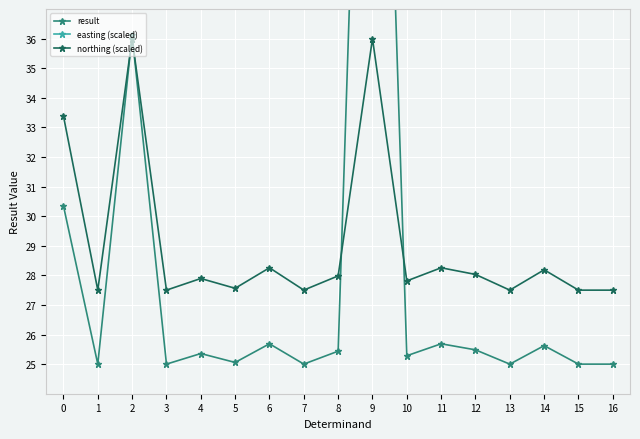

Which category has the lowest value in the northing (scaled) series?

13